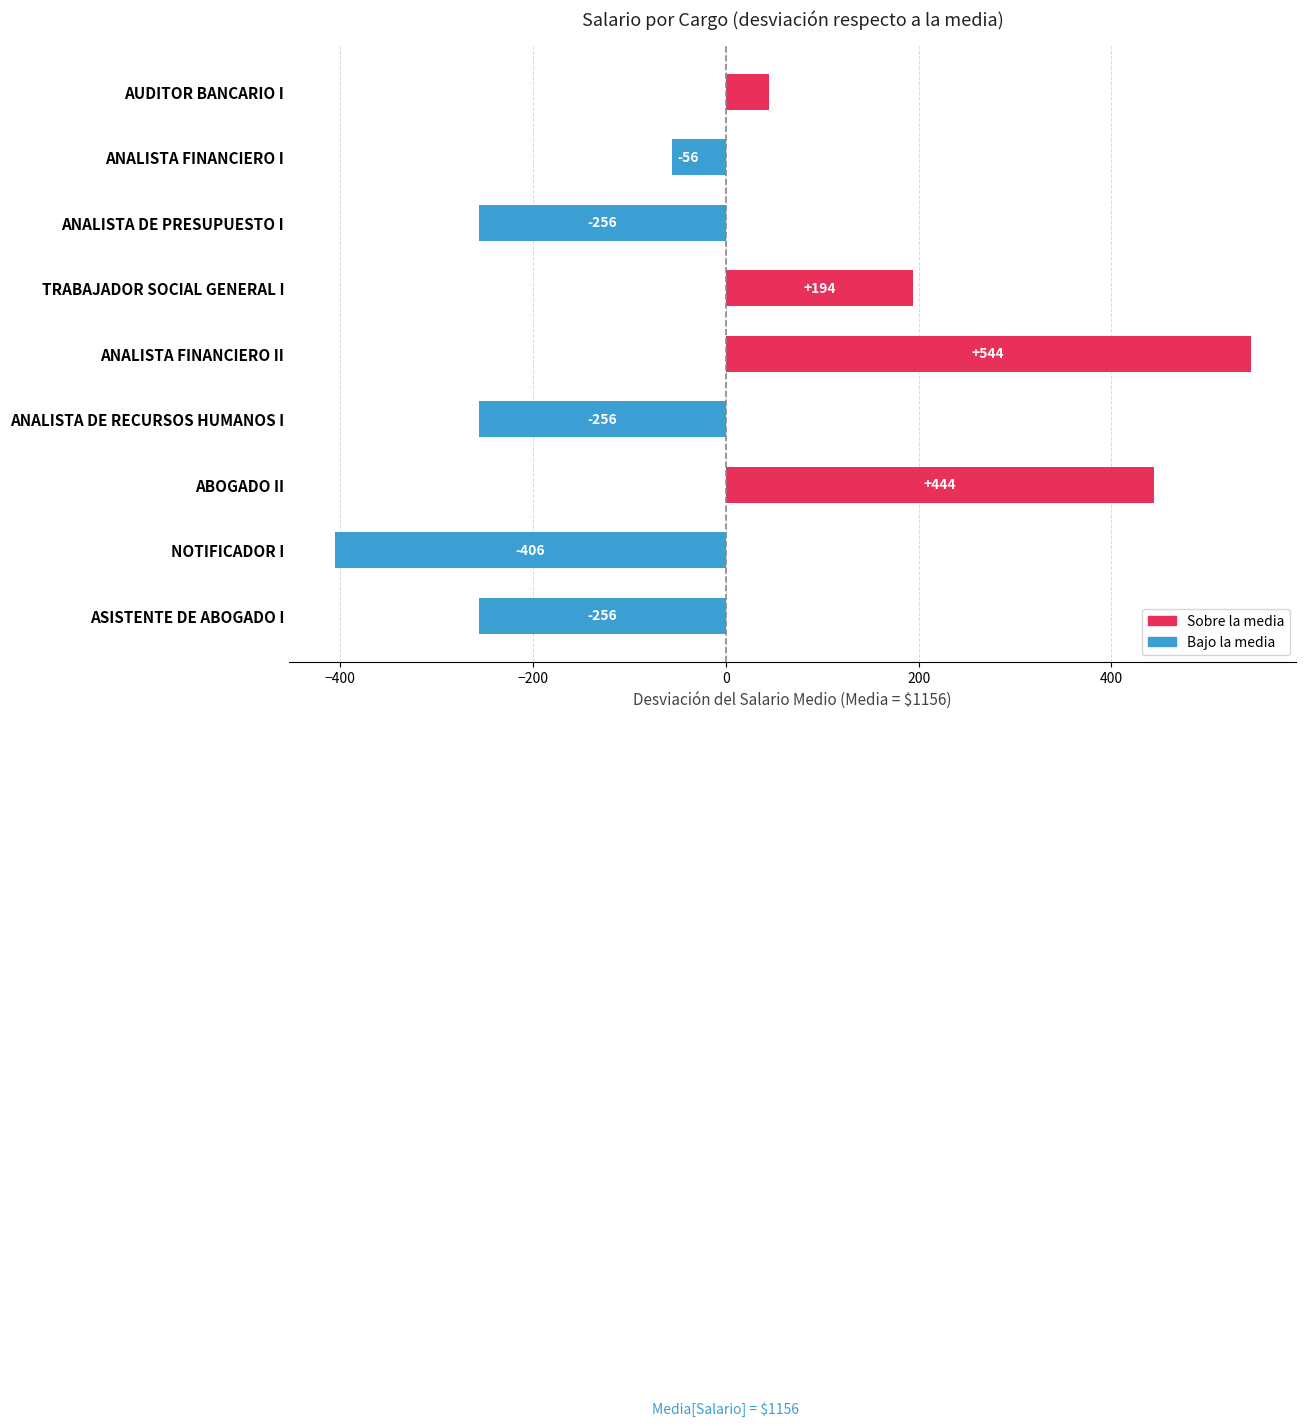

Does the chart contain stacked bars?

No